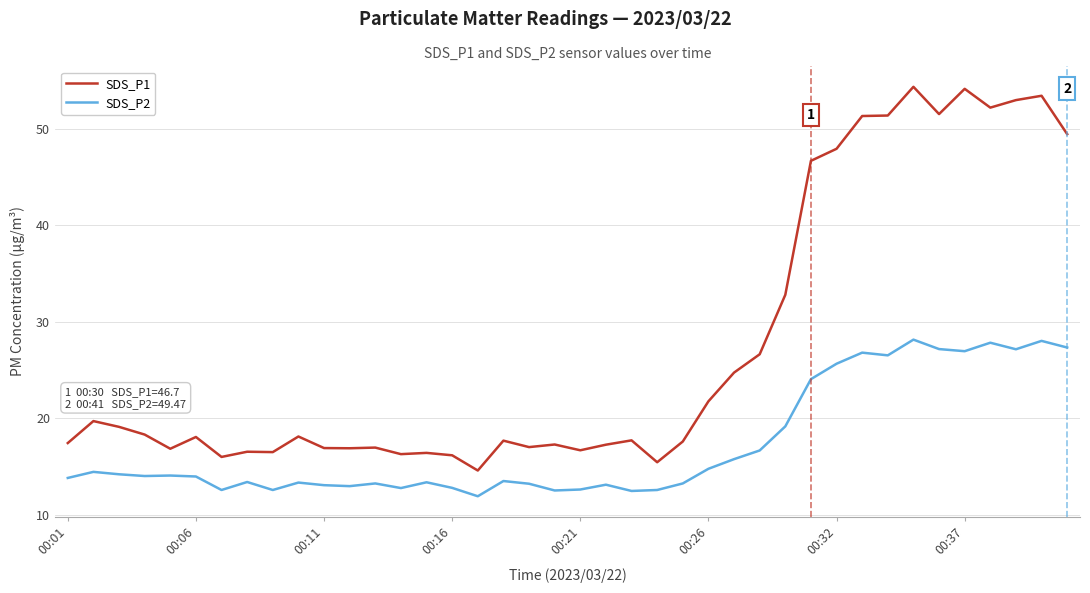

Which series has the largest total across all categories?

SDS_P1